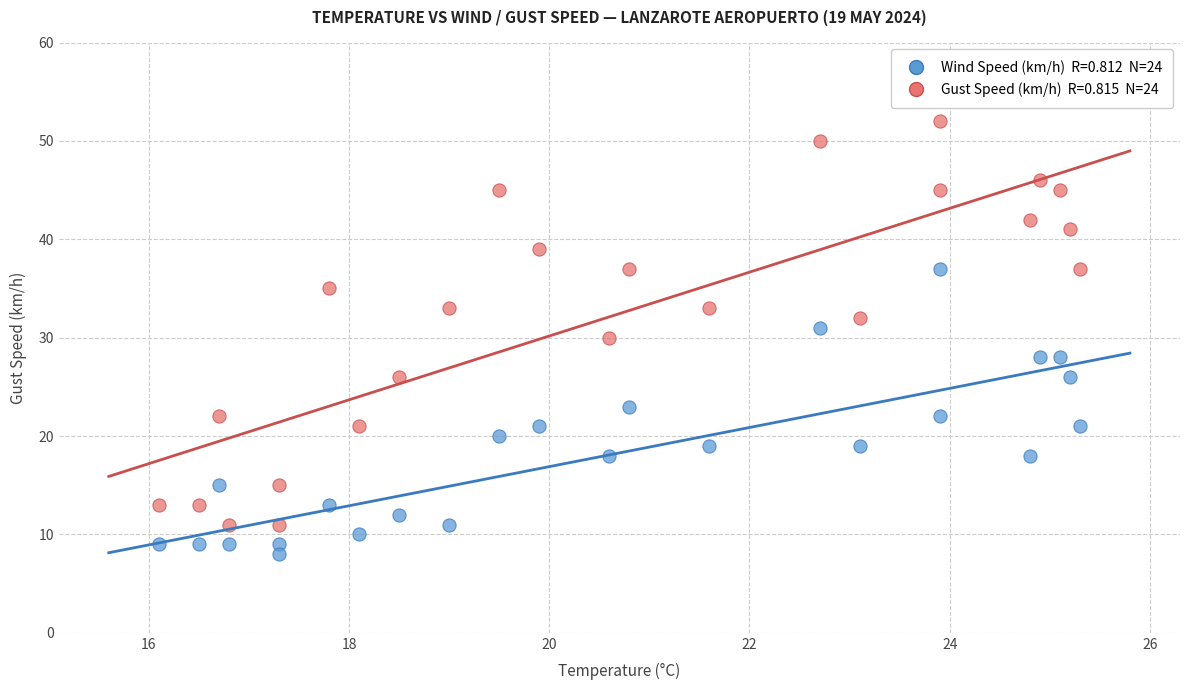

Across all data points, what is the range of Y values (max minus min)?

44